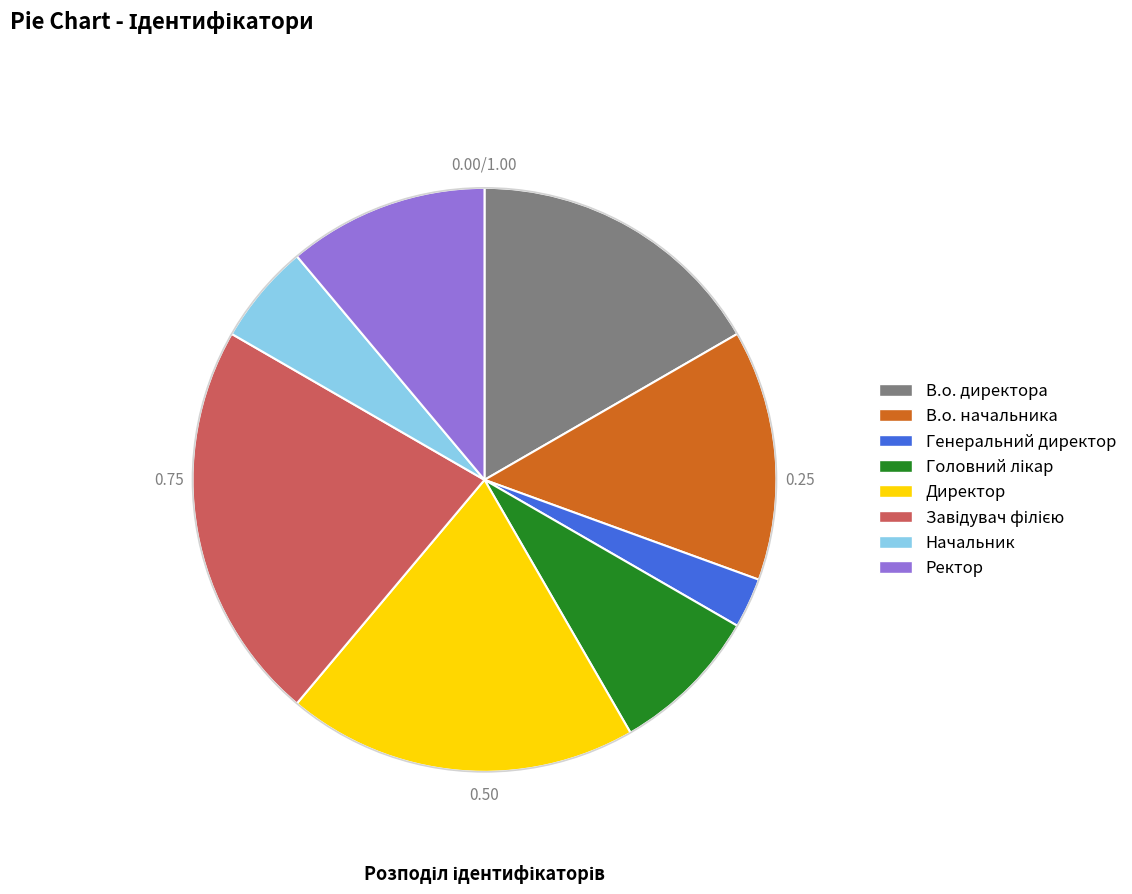

Approximately how many times larger is the value at Начальник compared to Генеральний директор?

2.0